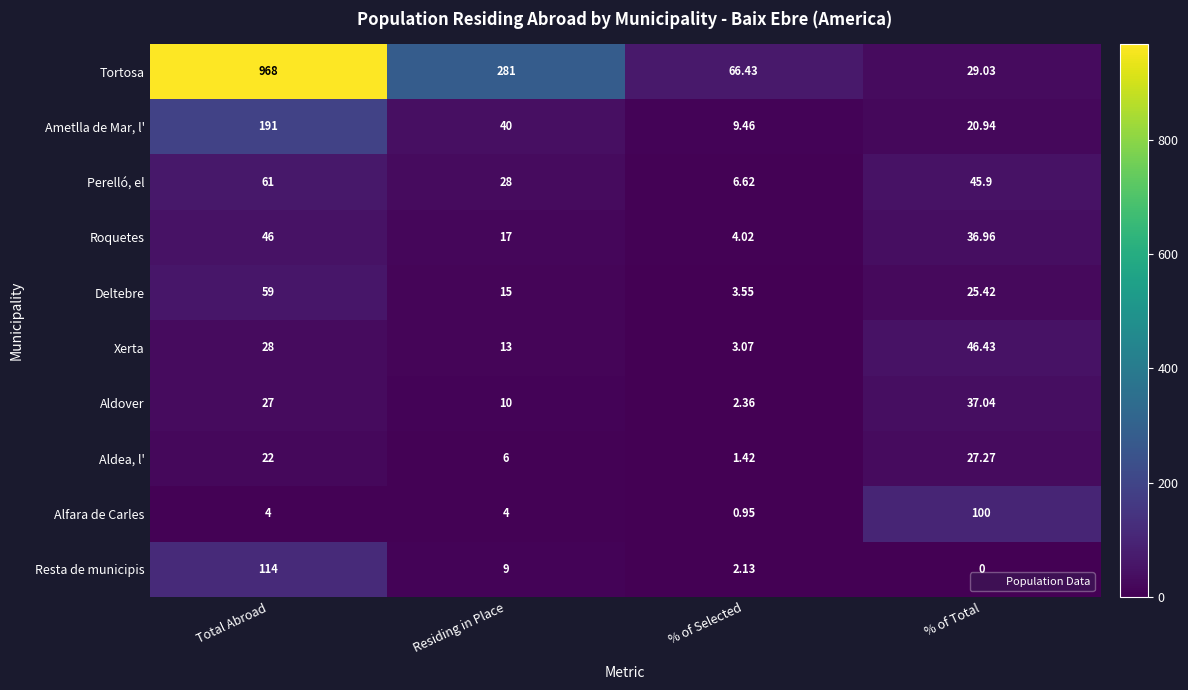

Which series changed the most between Total Abroad and % of Total?

Tortosa